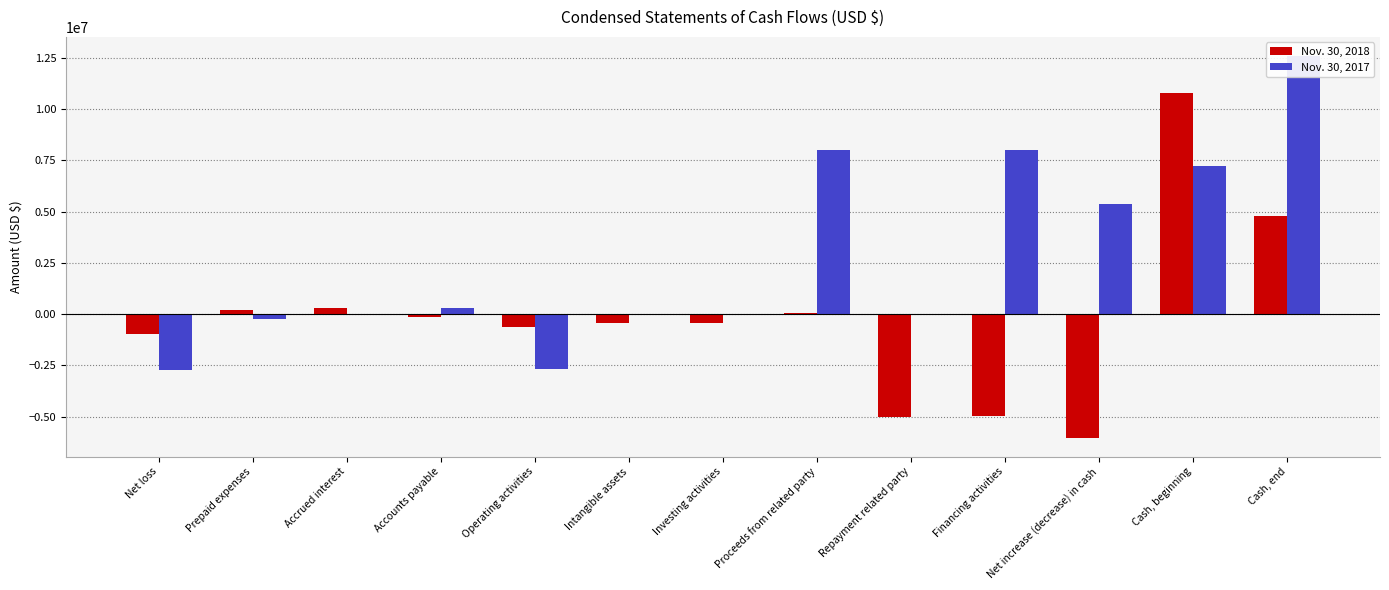

Reading right to left, extract all data points from this chart.

Nov. 30, 2018: 4776289	10794298	-6018009	-4965000	-5000000	35000	-432200	-432200	-620809	-159339	291155	200010	-952635
Nov. 30, 2017: 12586059	7238261	5347798	8000000	0	8000000	0	0	-2652202	311780	0	-230500	-2733482